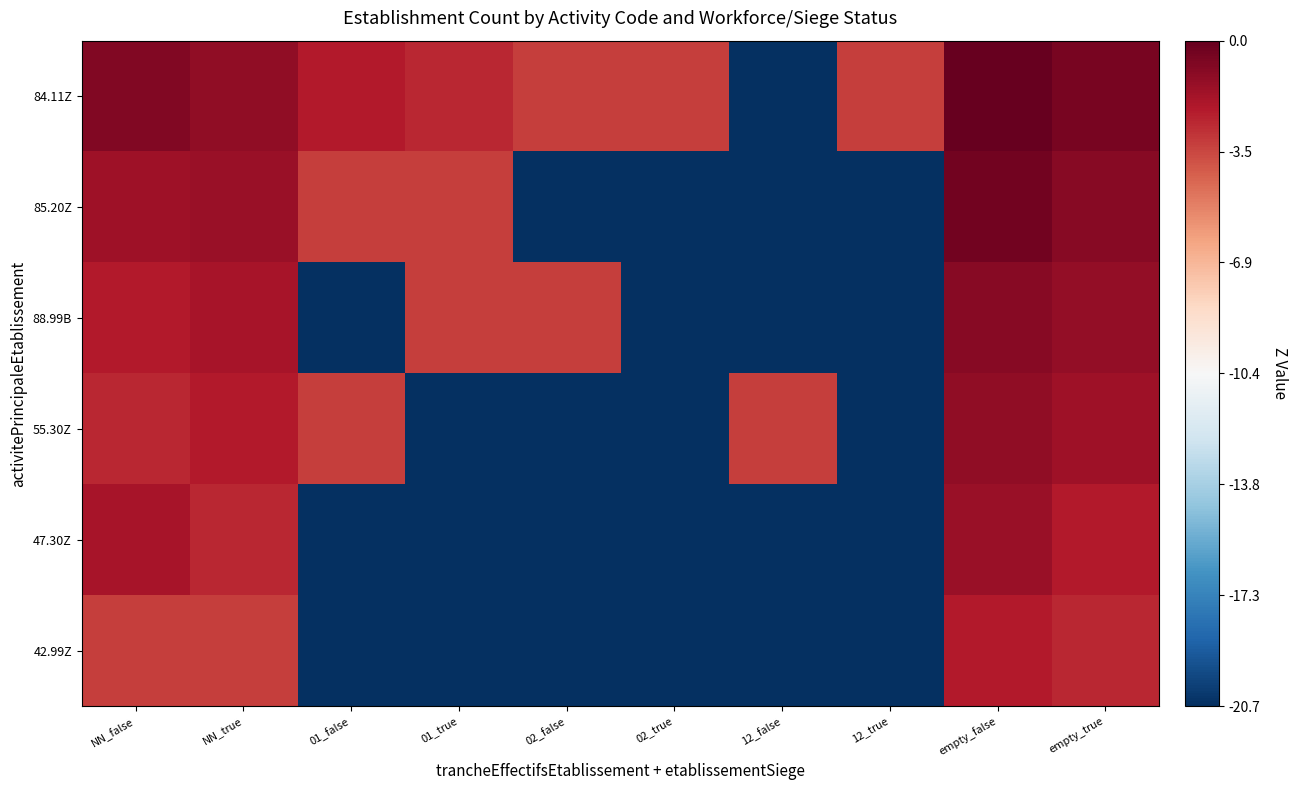

Reading left to right, extract all data points from this chart.

84.11Z: NN_false=-0.7	NN_true=-1.1	01_false=-2.1	01_true=-2.5	02_false=-3.2	02_true=-3.2	12_false=-20.7	12_true=-3.2	empty_false=0.0	empty_true=-0.5
85.20Z: NN_false=-1.6	NN_true=-1.4	01_false=-3.2	01_true=-3.2	02_false=-20.7	02_true=-20.7	12_false=-20.7	12_true=-20.7	empty_false=-0.3	empty_true=-0.9
88.99B: NN_false=-2.1	NN_true=-1.8	01_false=-20.7	01_true=-3.2	02_false=-3.2	02_true=-20.7	12_false=-20.7	12_true=-20.7	empty_false=-0.9	empty_true=-1.3
55.30Z: NN_false=-2.5	NN_true=-2.1	01_false=-3.2	01_true=-20.7	02_false=-20.7	02_true=-20.7	12_false=-3.2	12_true=-20.7	empty_false=-1.1	empty_true=-1.6
47.30Z: NN_false=-1.8	NN_true=-2.5	01_false=-20.7	01_true=-20.7	02_false=-20.7	02_true=-20.7	12_false=-20.7	12_true=-20.7	empty_false=-1.4	empty_true=-2.1
42.99Z: NN_false=-3.2	NN_true=-3.2	01_false=-20.7	01_true=-20.7	02_false=-20.7	02_true=-20.7	12_false=-20.7	12_true=-20.7	empty_false=-2.1	empty_true=-2.5